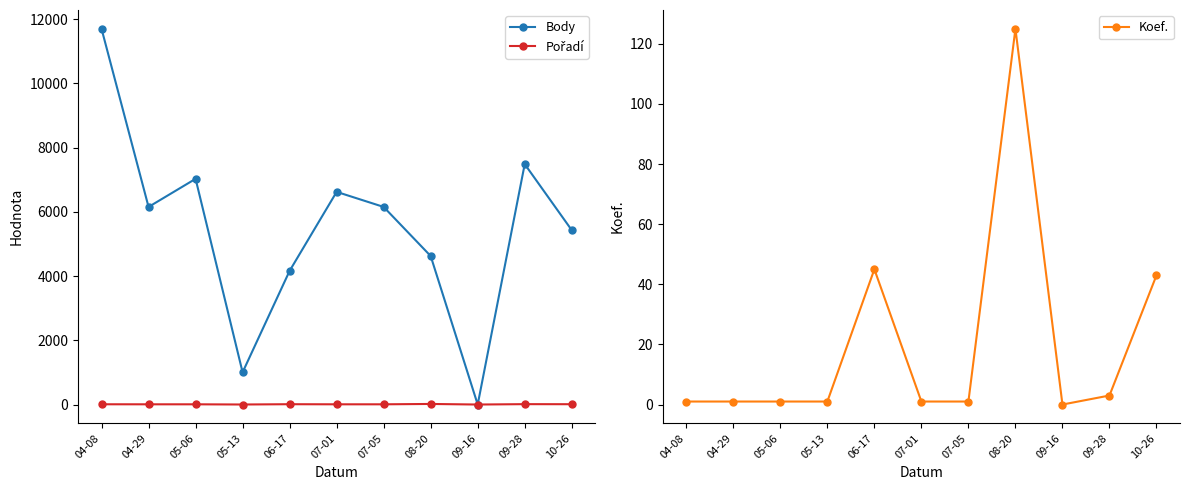

What position from the right is 10-26?

1